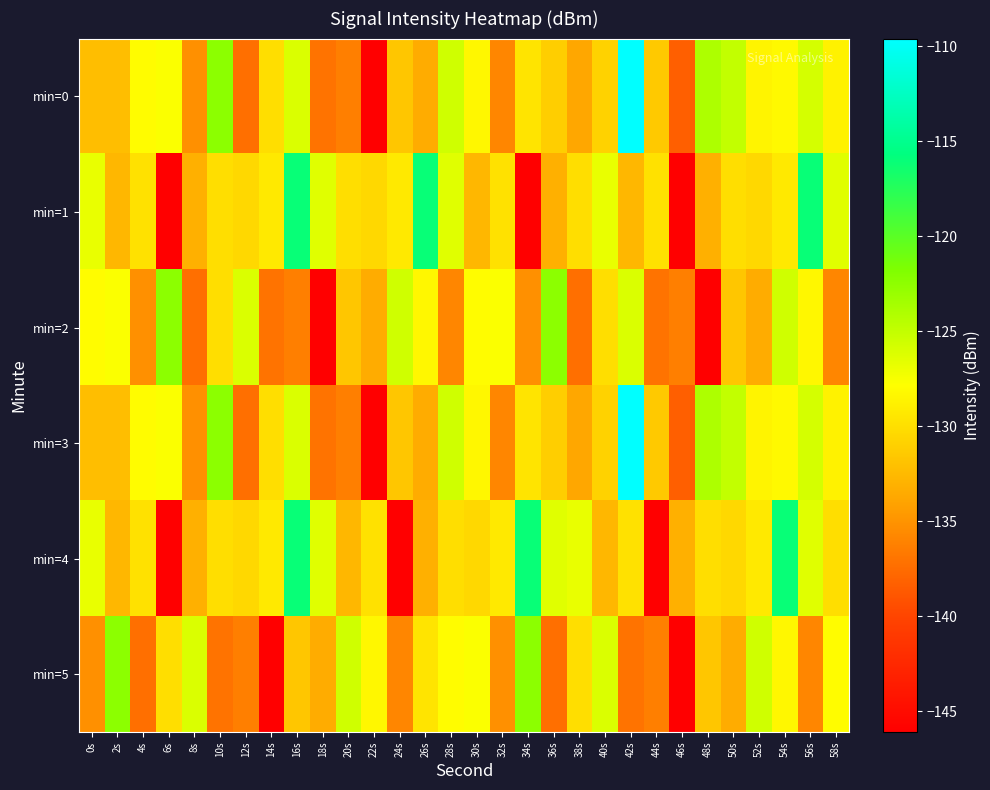

Reading right to left, what are all the values shown in this chart?

min=0: 58s=-128.7	56s=-125.8	54s=-128.2	52s=-128.5	50s=-125.0	48s=-124.0	46s=-138.3	44s=-131.4	42s=-109.6	40s=-130.9	38s=-133.8	36s=-131.1	34s=-129.7	32s=-135.8	30s=-128.4	28s=-125.6	26s=-133.5	24s=-131.7	22s=-146.0	20s=-136.3	18s=-137.1	16s=-126.1	14s=-130.0	12s=-137.3	10s=-122.4	8s=-135.3	6s=-127.7	4s=-128.0	2s=-132.2	0s=-132.3
min=1: 58s=-126.4	56s=-116.1	54s=-129.3	52s=-130.5	50s=-130.1	48s=-133.1	46s=-146.1	44s=-129.8	42s=-132.7	40s=-126.8	38s=-130.1	36s=-133.1	34s=-146.1	32s=-129.8	30s=-132.7	28s=-126.4	26s=-116.1	24s=-129.3	22s=-130.5	20s=-130.1	18s=-126.4	16s=-116.1	14s=-129.3	12s=-130.5	10s=-130.1	8s=-133.1	6s=-146.1	4s=-129.8	2s=-132.7	0s=-126.8
min=2: 58s=-135.8	56s=-128.4	54s=-125.6	52s=-133.5	50s=-131.7	48s=-146.0	46s=-136.3	44s=-137.1	42s=-126.1	40s=-130.0	38s=-137.3	36s=-122.4	34s=-135.3	32s=-127.7	30s=-128.0	28s=-135.8	26s=-128.4	24s=-125.6	22s=-133.5	20s=-131.7	18s=-146.0	16s=-136.3	14s=-137.1	12s=-126.1	10s=-130.0	8s=-137.3	6s=-122.4	4s=-135.3	2s=-127.7	0s=-128.0
min=3: 58s=-128.7	56s=-125.8	54s=-128.2	52s=-128.5	50s=-125.0	48s=-124.0	46s=-138.3	44s=-131.4	42s=-109.6	40s=-130.9	38s=-133.8	36s=-131.1	34s=-129.7	32s=-135.8	30s=-128.4	28s=-125.6	26s=-133.5	24s=-131.7	22s=-146.0	20s=-136.3	18s=-137.1	16s=-126.1	14s=-130.0	12s=-137.3	10s=-122.4	8s=-135.3	6s=-127.7	4s=-128.0	2s=-132.2	0s=-132.3
min=4: 58s=-130.1	56s=-126.4	54s=-116.1	52s=-129.3	50s=-130.5	48s=-130.1	46s=-133.1	44s=-146.1	42s=-129.8	40s=-132.7	38s=-126.8	36s=-126.4	34s=-116.1	32s=-129.3	30s=-130.5	28s=-130.1	26s=-133.1	24s=-146.1	22s=-129.8	20s=-132.7	18s=-126.4	16s=-116.1	14s=-129.3	12s=-130.5	10s=-130.1	8s=-133.1	6s=-146.1	4s=-129.8	2s=-132.7	0s=-126.8
min=5: 58s=-128.0	56s=-135.8	54s=-128.4	52s=-125.6	50s=-133.5	48s=-131.7	46s=-146.0	44s=-136.3	42s=-137.1	40s=-126.1	38s=-130.0	36s=-137.3	34s=-122.4	32s=-135.3	30s=-127.7	28s=-128.0	26s=-129.7	24s=-135.8	22s=-128.4	20s=-125.6	18s=-133.5	16s=-131.7	14s=-146.0	12s=-136.3	10s=-137.1	8s=-126.1	6s=-130.0	4s=-137.3	2s=-122.4	0s=-135.3